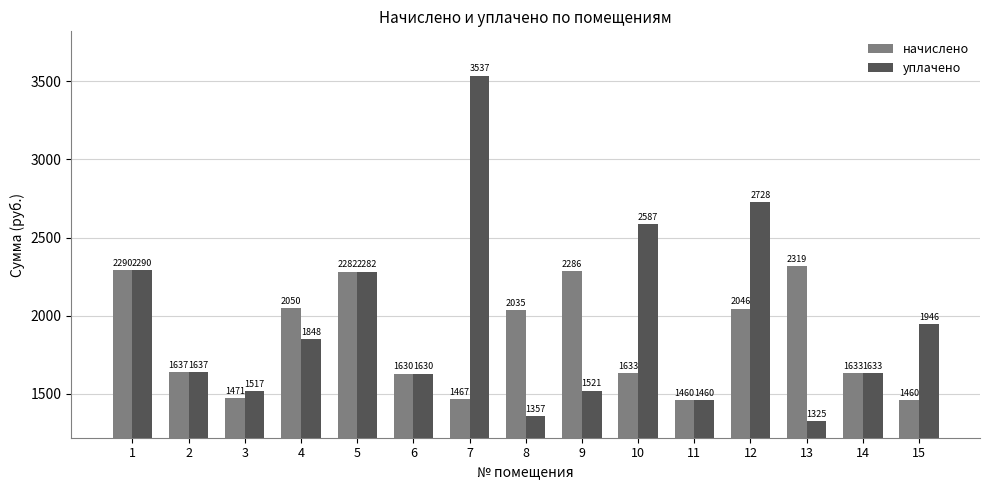

What is the highest value of the начислено series?

2319.1